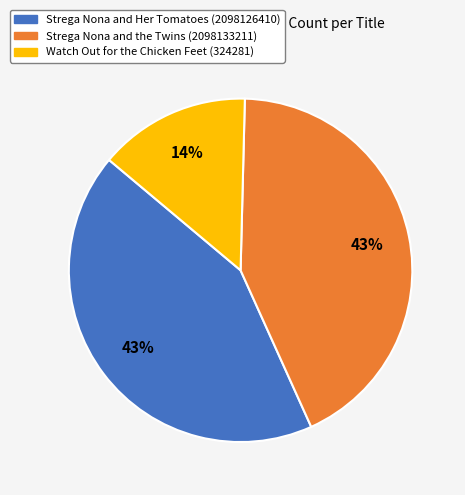

What percentage is the Strega Nona and the Twins (2098133211) slice, to the nearest percent?

43%